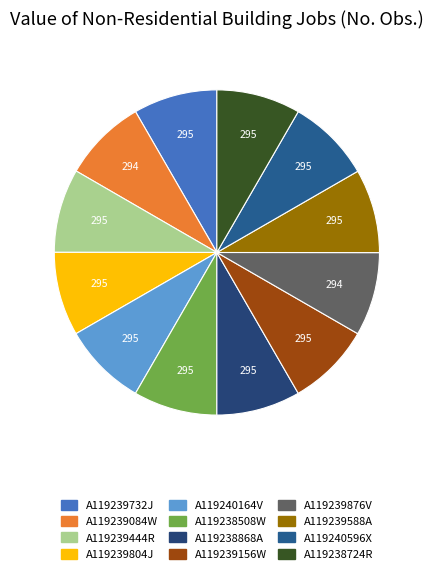

Is it true that A119239588A is 8% of the pie?

True